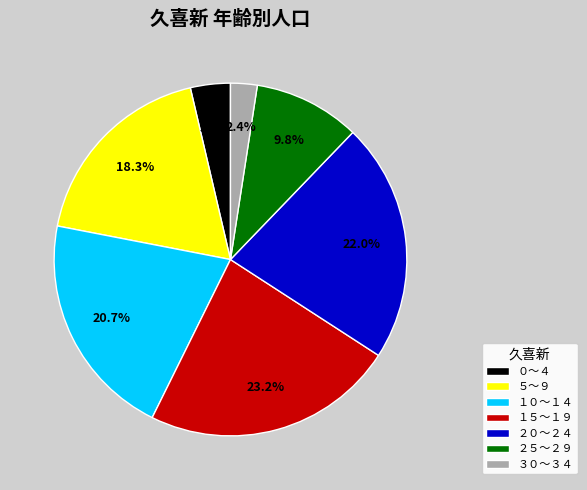

Which has a higher value, １５～１９ or ２５～２９?

１５～１９